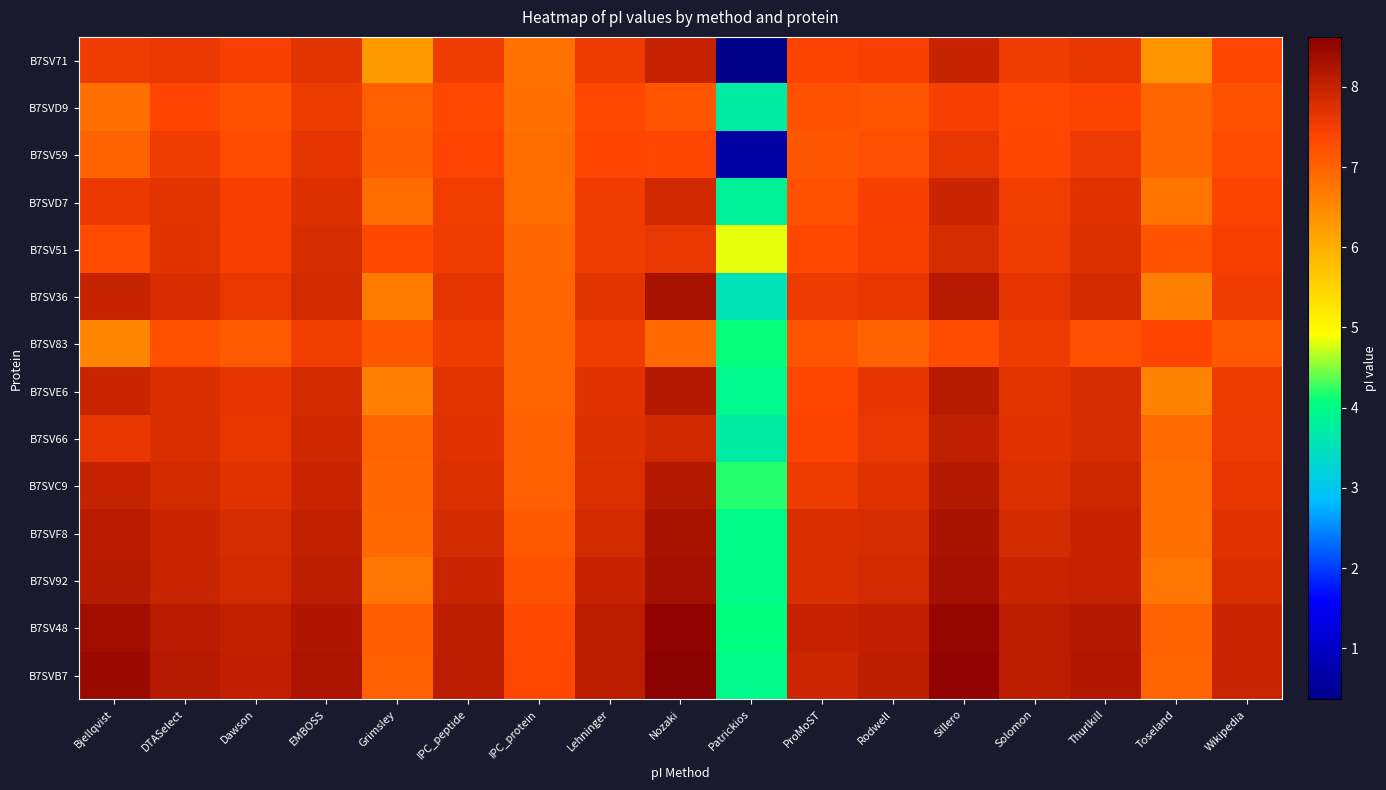

Which category has the lowest value across all series?

Patrickios